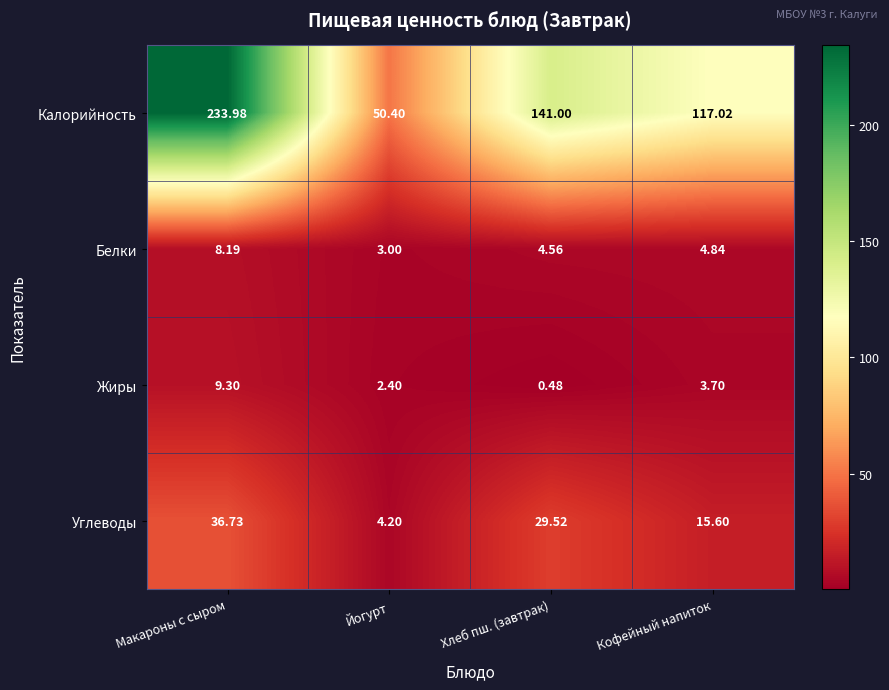

Which series has the largest range (max minus min)?

Калорийность